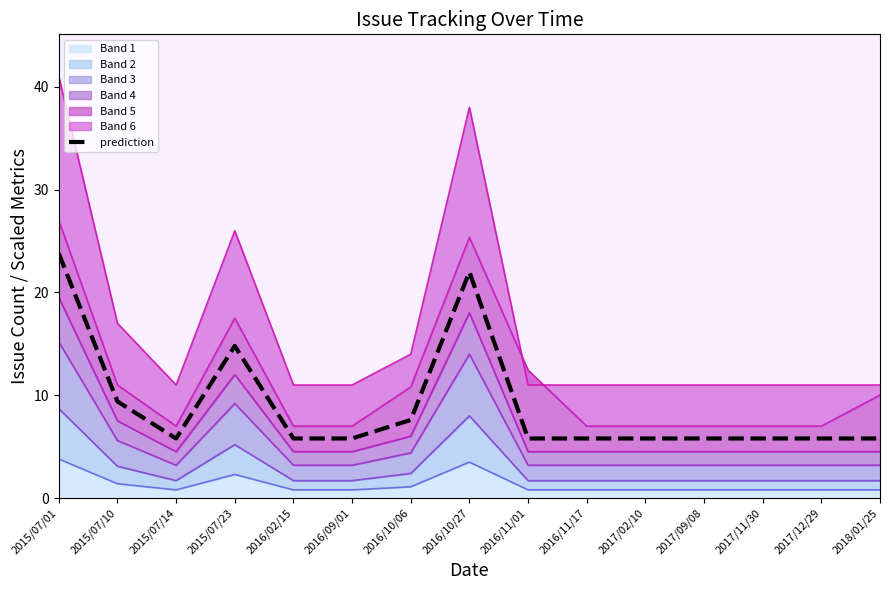

The chart shows a value of 22.0 at 2016/10/27. True or false?

True